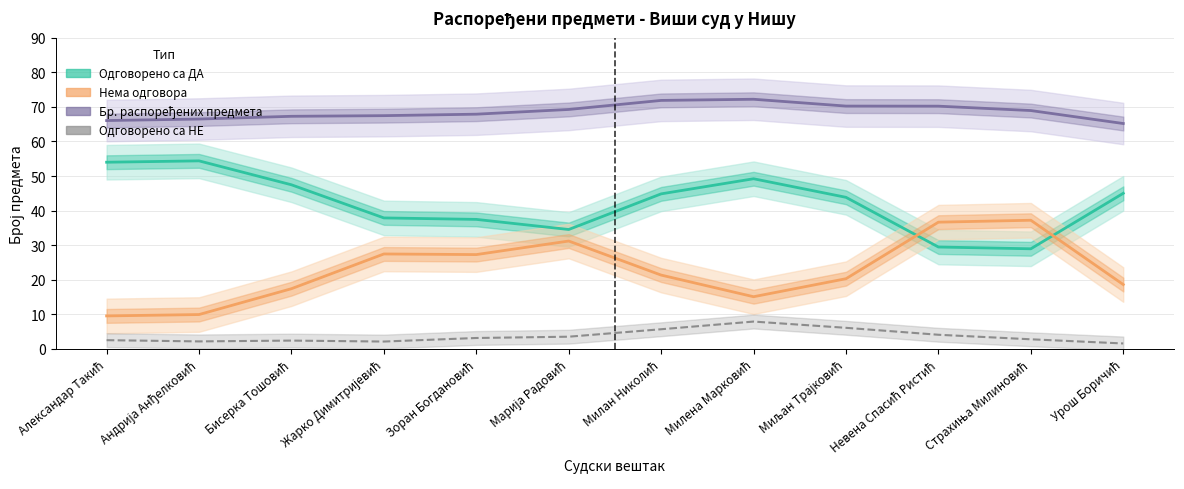

At how many categories does at least one series exceed 8?

12